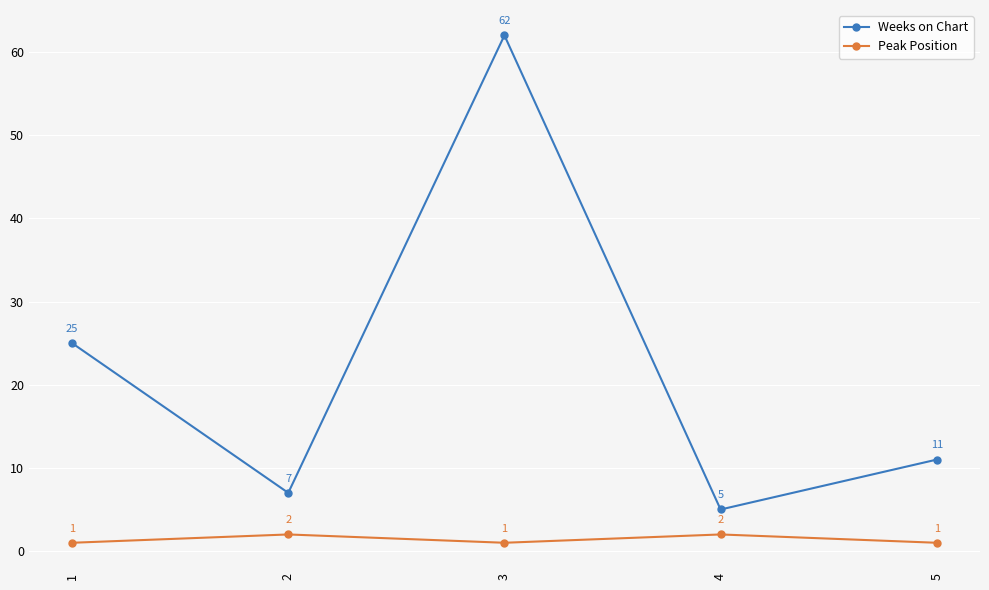

At which category does Peak Position reach its first local peak?

2